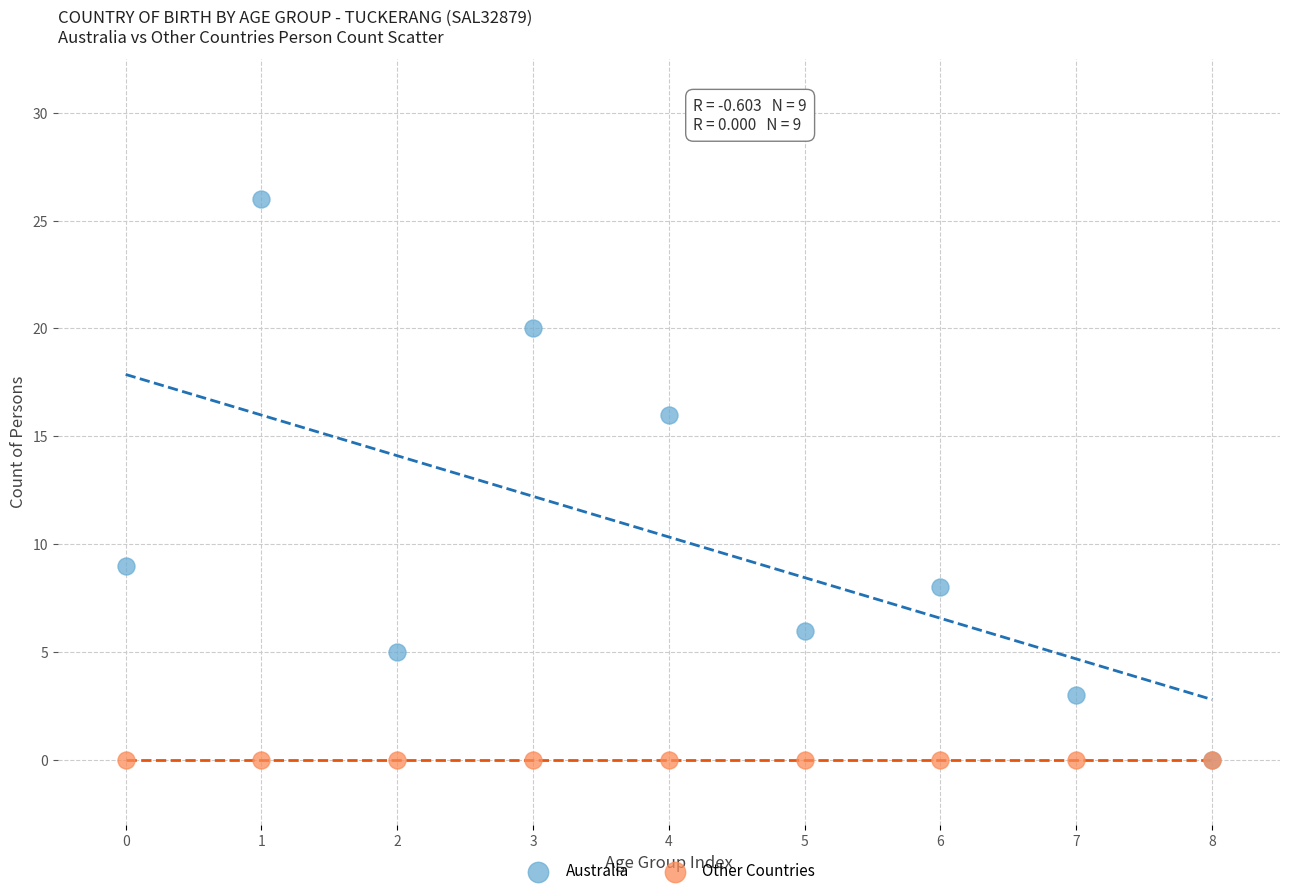

What are all the series names shown in the legend?

Australia, Other Countries